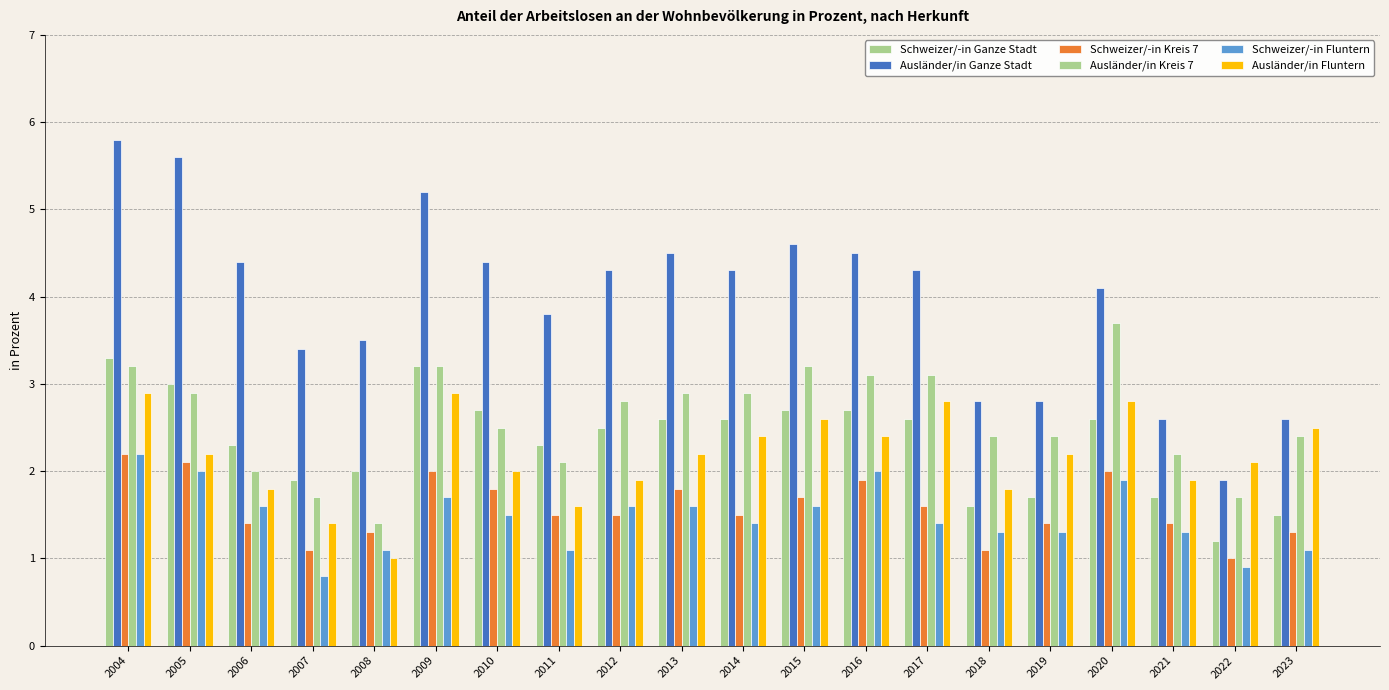

What are all the series names shown in the legend?

Schweizer/-in Ganze Stadt, Ausländer/in Ganze Stadt, Schweizer/-in Kreis 7, Ausländer/in Kreis 7, Schweizer/-in Fluntern, Ausländer/in Fluntern